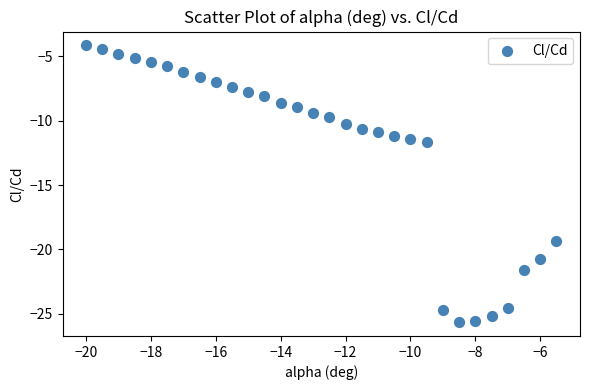

What is the range of X values (max minus min)?

14.5